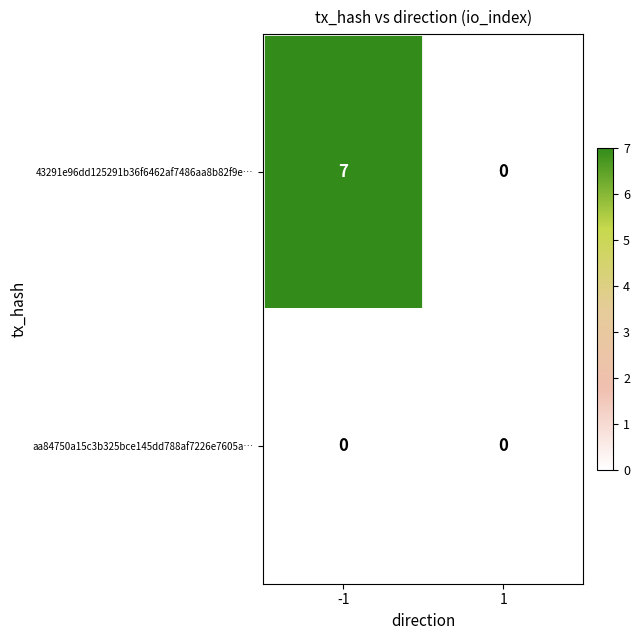

The aa84750a15c3b325bce145dd788af7226e7605a… series shows 0 at -1. True or false?

True